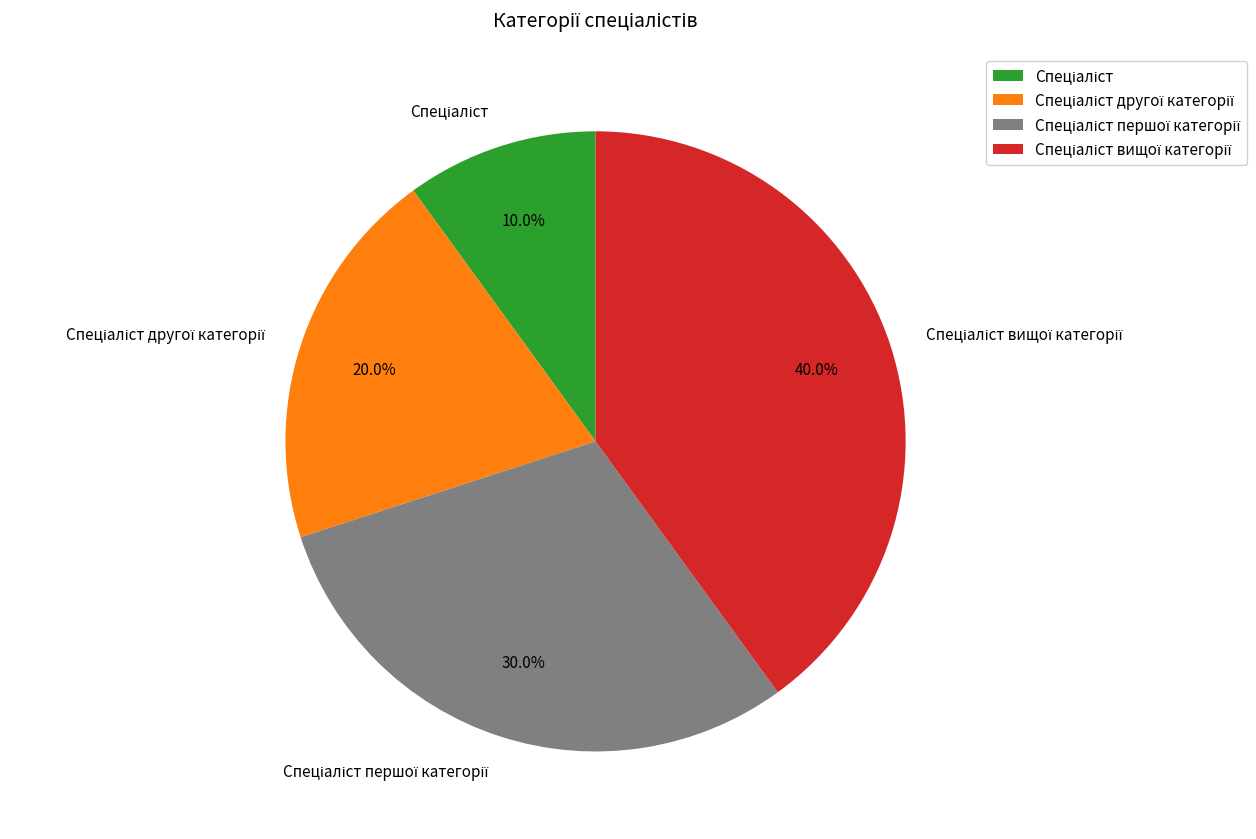

Is there any slice that represents more than half of the pie?

No